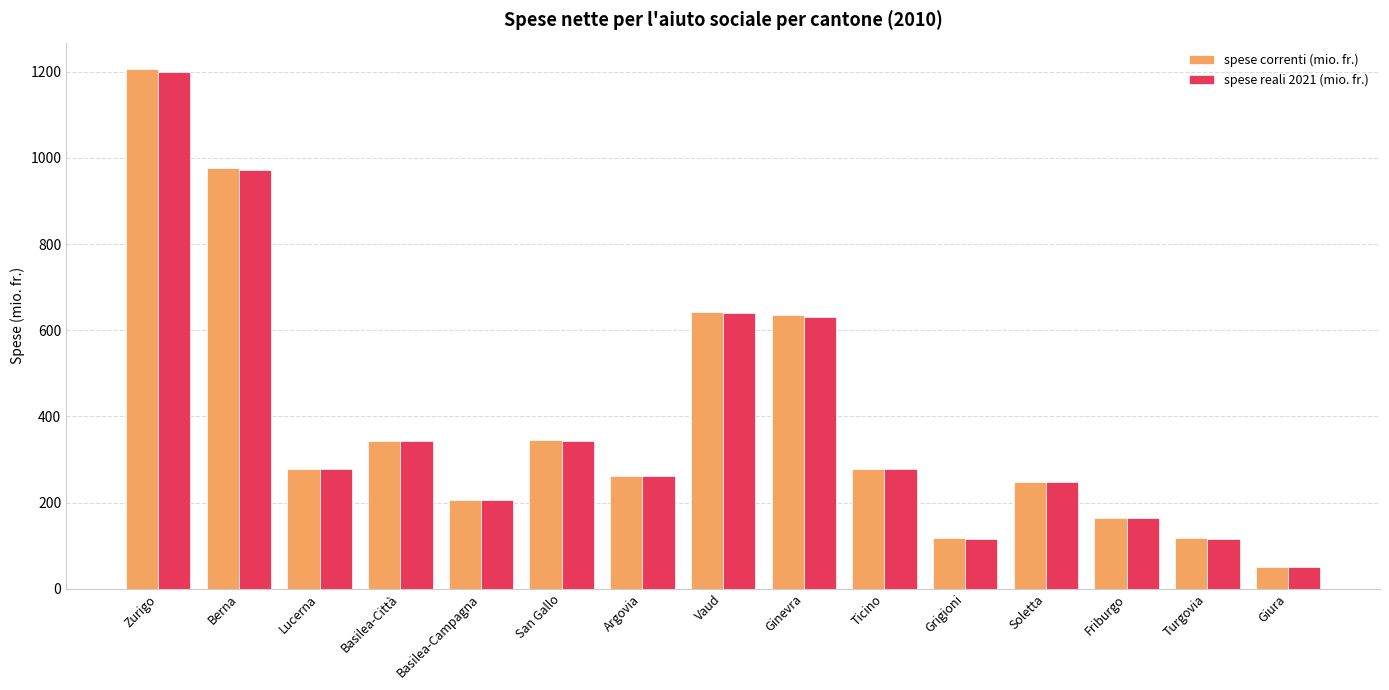

At how many categories does at least one series exceed 456?

4